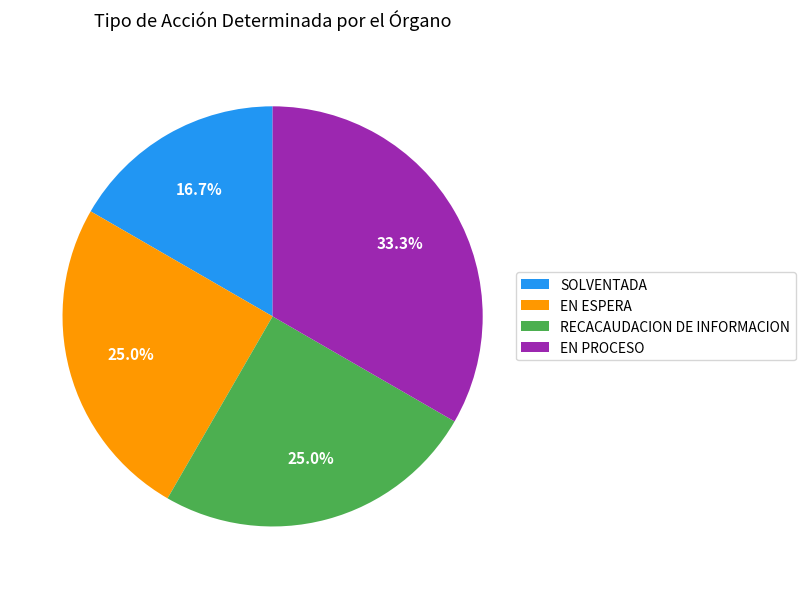

Which has a higher value, SOLVENTADA or EN ESPERA?

EN ESPERA